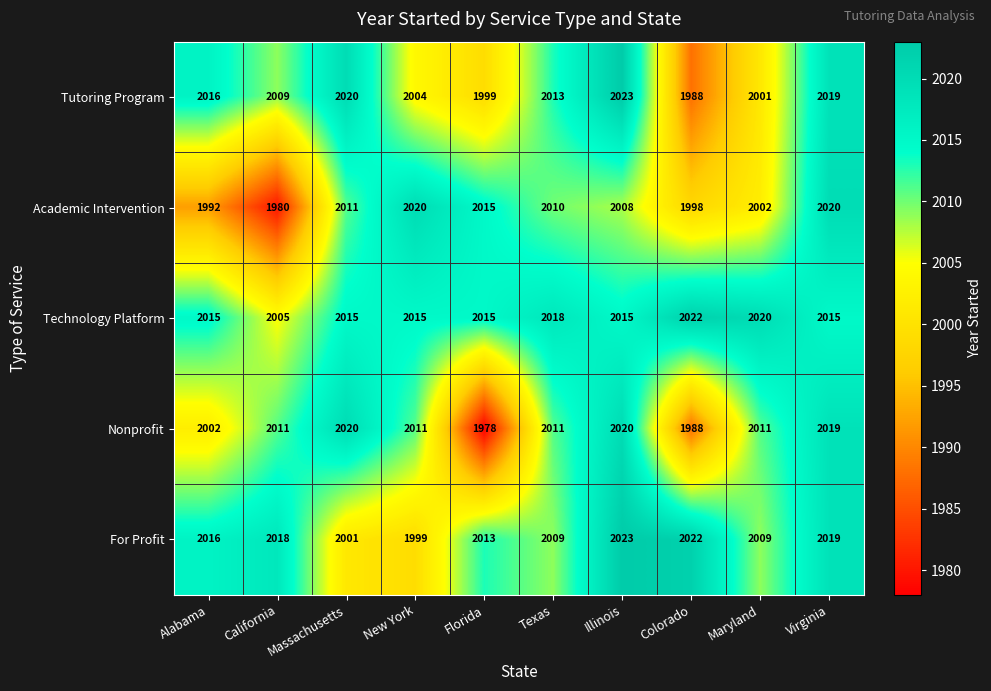

What is the difference between the highest and lowest values at Florida?

37